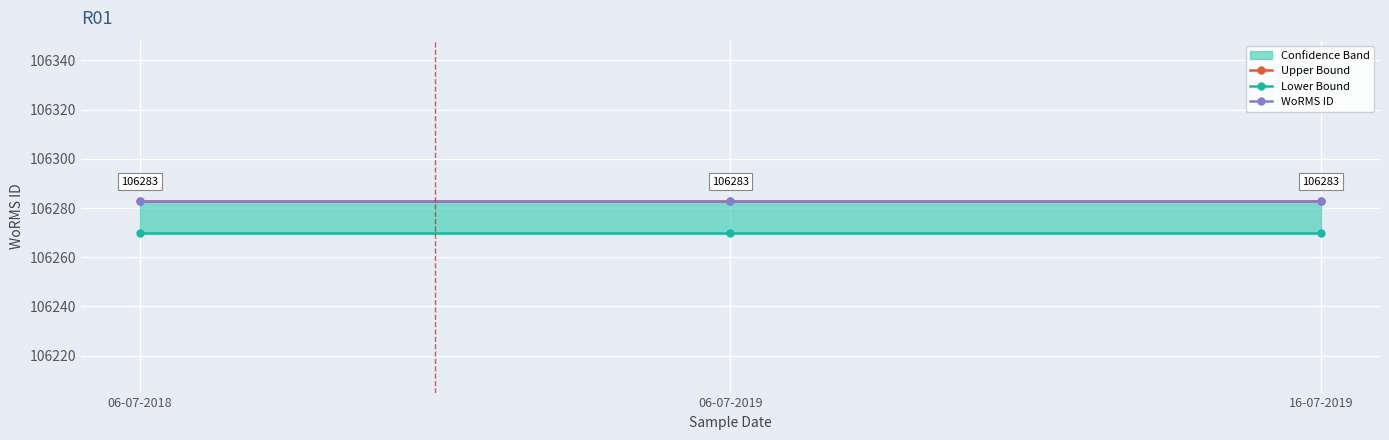

At how many categories does at least one series exceed 106271?

3